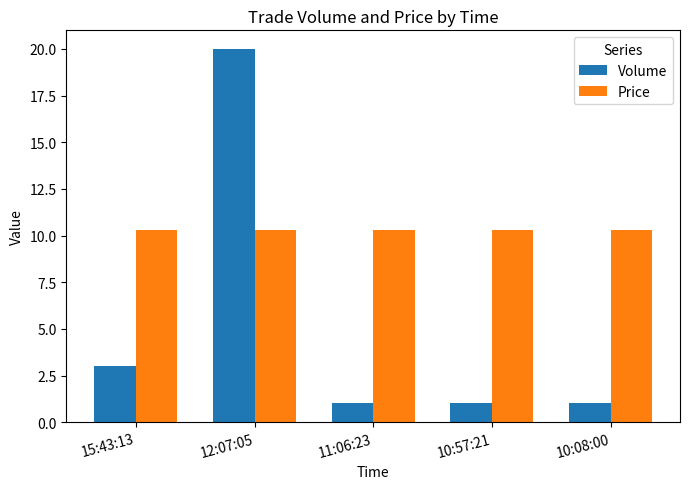

What is the lowest value of the Price series?

10.3